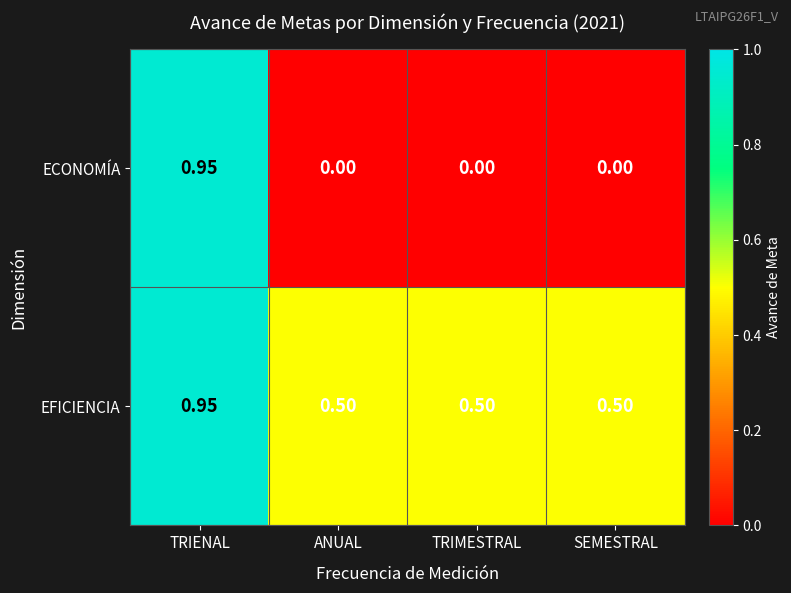

Which series has the largest range (max minus min)?

ECONOMÍA